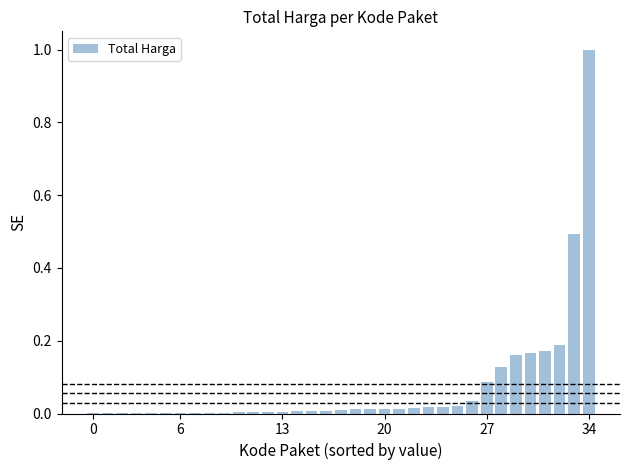

What is the sum of all values?

2.6